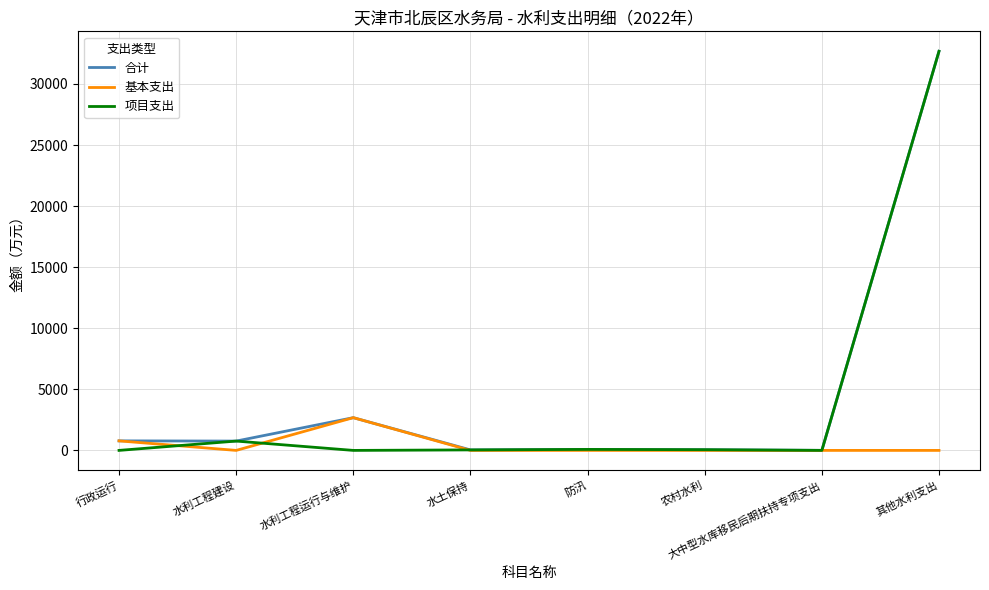

How many values in the 项目支出 series are below 57?

4